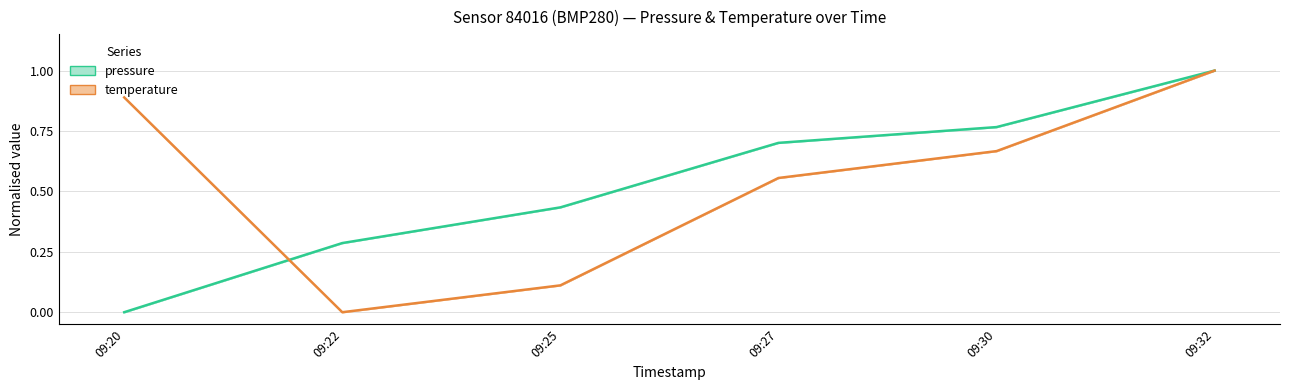

Which series has the widest spread of values?

pressure